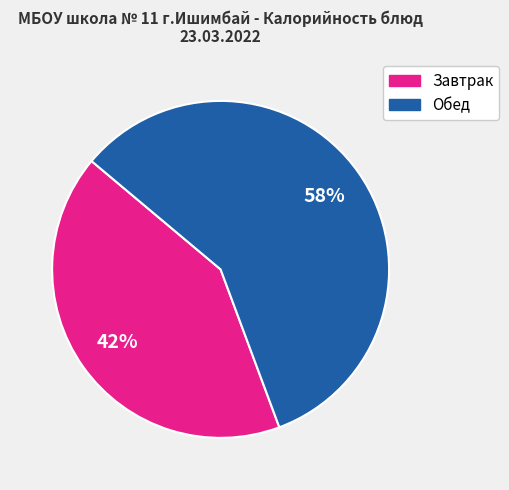

Does any single category account for the majority?

Yes